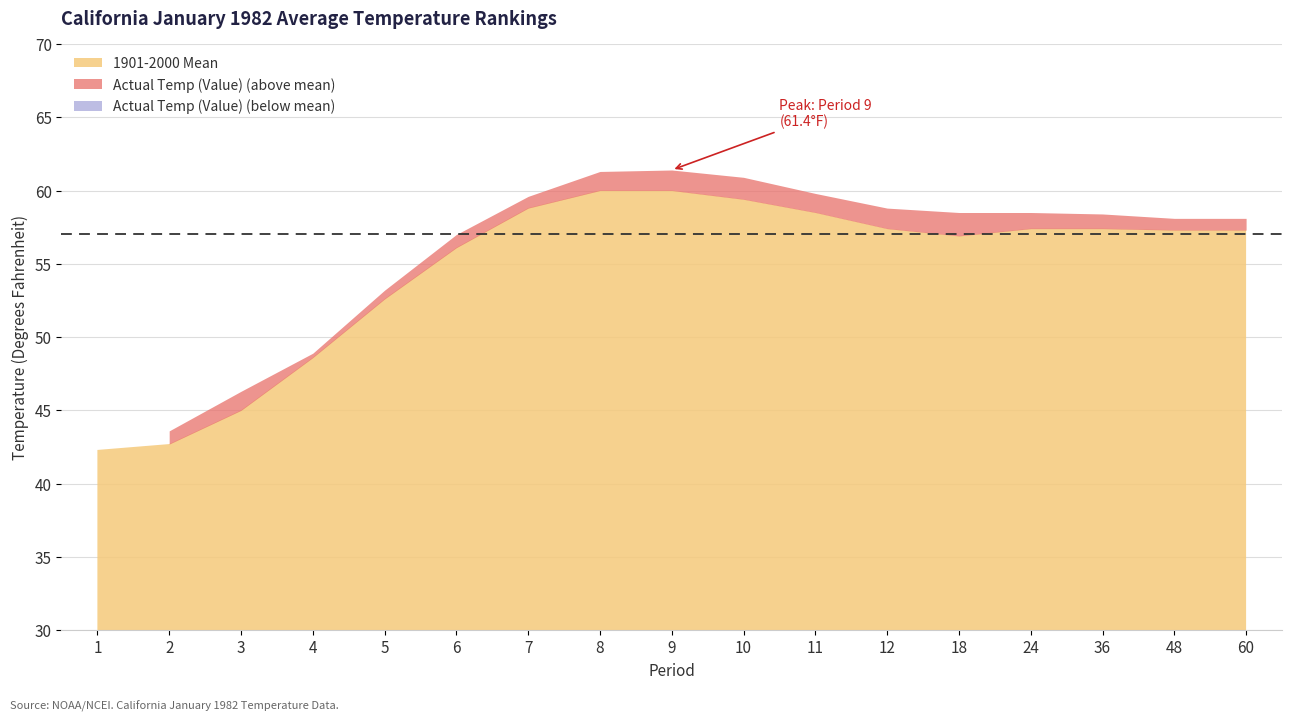

Rank the series at 24 from highest to lowest value.

Actual Temp (Value), 1901-2000 Mean